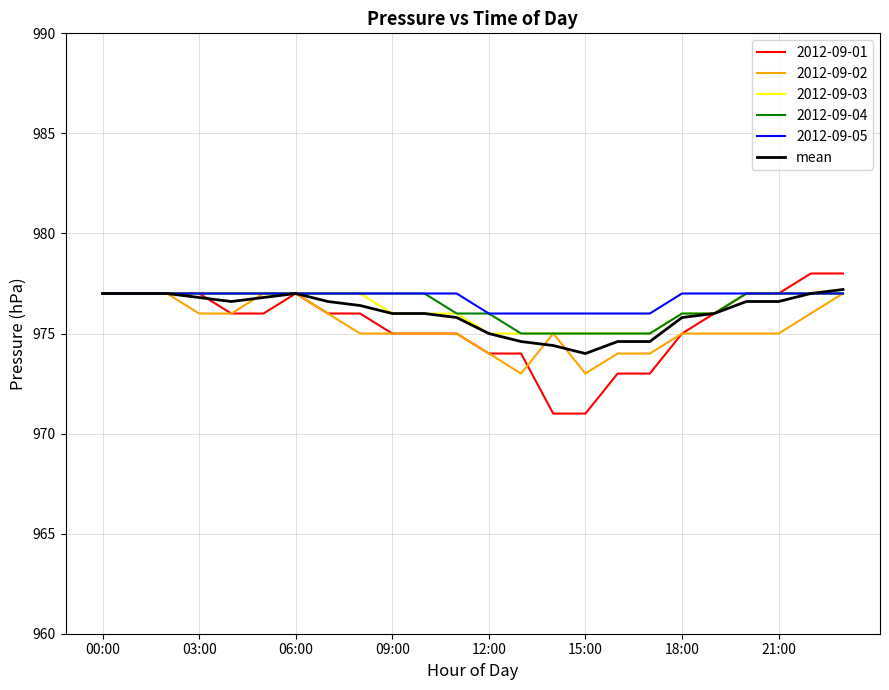

What is the maximum value shown in the chart?

978.0